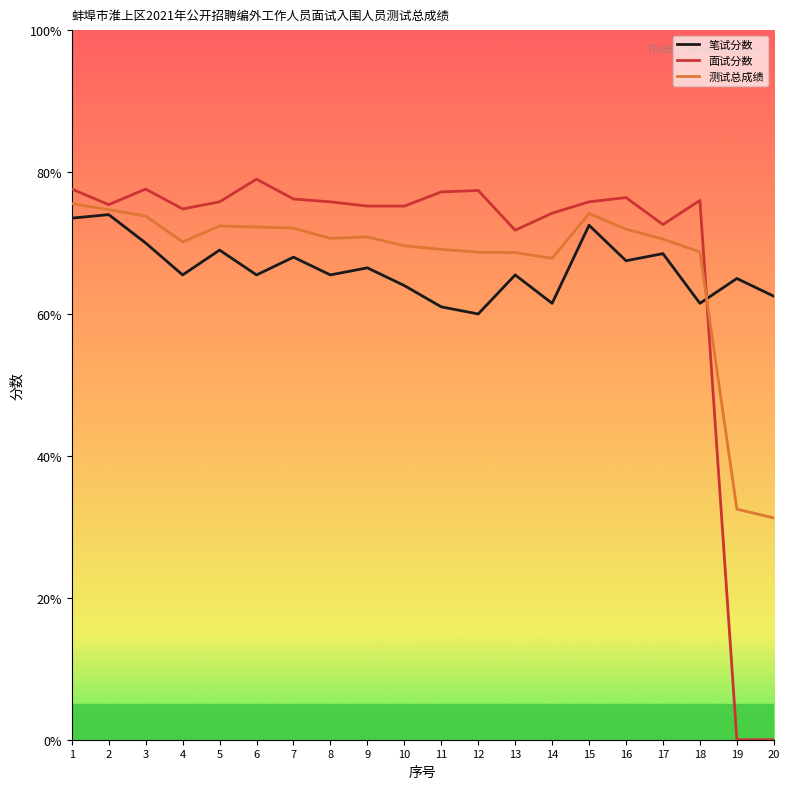

The value of 笔试分数 at 11 is 61.0. True or false?

True